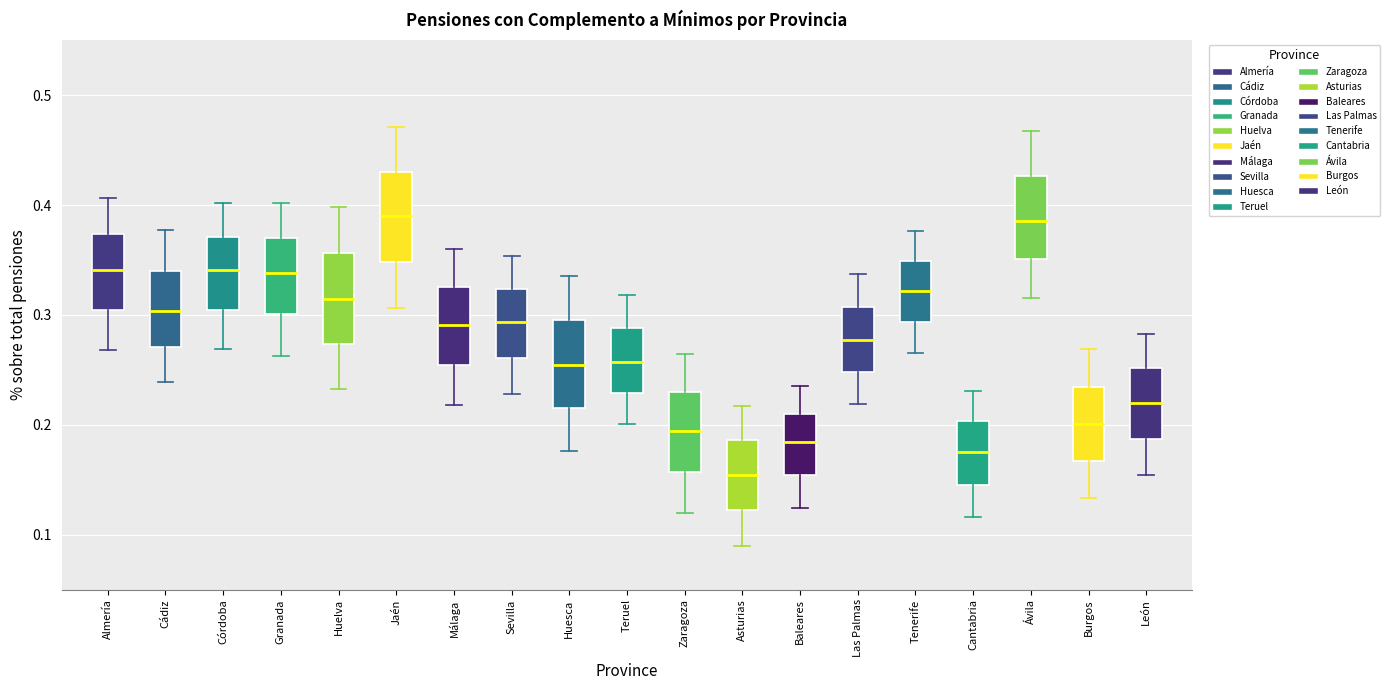

Reading left to right, read every box against the y-axis: the position of its median line, the range the box covers, and the ends of its whiskers. The values are not printed on the chart, so give them approximately, as read against the axis.

Almería: median 0.34, box 0.30 to 0.37, whiskers 0.27 to 0.41
Cádiz: median 0.30, box 0.27 to 0.34, whiskers 0.24 to 0.38
Córdoba: median 0.34, box 0.30 to 0.37, whiskers 0.27 to 0.40
Granada: median 0.34, box 0.30 to 0.37, whiskers 0.26 to 0.40
Huelva: median 0.31, box 0.27 to 0.36, whiskers 0.23 to 0.40
Jaén: median 0.39, box 0.35 to 0.43, whiskers 0.31 to 0.47
Málaga: median 0.29, box 0.25 to 0.33, whiskers 0.22 to 0.36
Sevilla: median 0.29, box 0.26 to 0.32, whiskers 0.23 to 0.35
Huesca: median 0.25, box 0.22 to 0.29, whiskers 0.18 to 0.34
Teruel: median 0.26, box 0.23 to 0.29, whiskers 0.20 to 0.32
Zaragoza: median 0.19, box 0.16 to 0.23, whiskers 0.12 to 0.26
Asturias: median 0.15, box 0.12 to 0.19, whiskers 0.09 to 0.22
Baleares: median 0.18, box 0.15 to 0.21, whiskers 0.12 to 0.24
Las Palmas: median 0.28, box 0.25 to 0.31, whiskers 0.22 to 0.34
Tenerife: median 0.32, box 0.29 to 0.35, whiskers 0.27 to 0.38
Cantabria: median 0.18, box 0.15 to 0.20, whiskers 0.12 to 0.23
Ávila: median 0.39, box 0.35 to 0.43, whiskers 0.32 to 0.47
Burgos: median 0.20, box 0.17 to 0.23, whiskers 0.13 to 0.27
León: median 0.22, box 0.19 to 0.25, whiskers 0.15 to 0.28